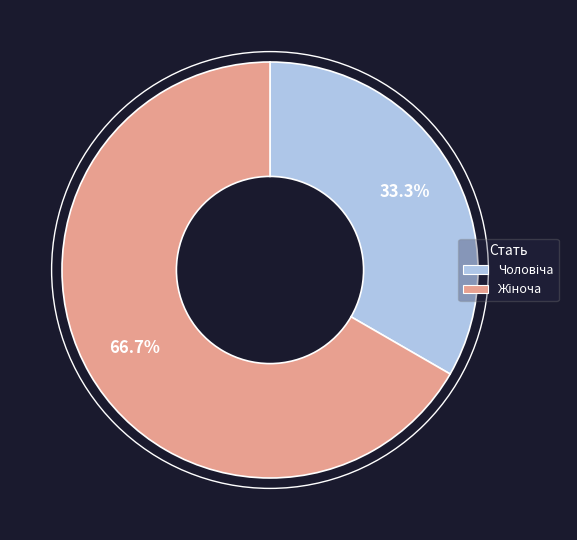

Is there a majority slice in this chart?

Yes